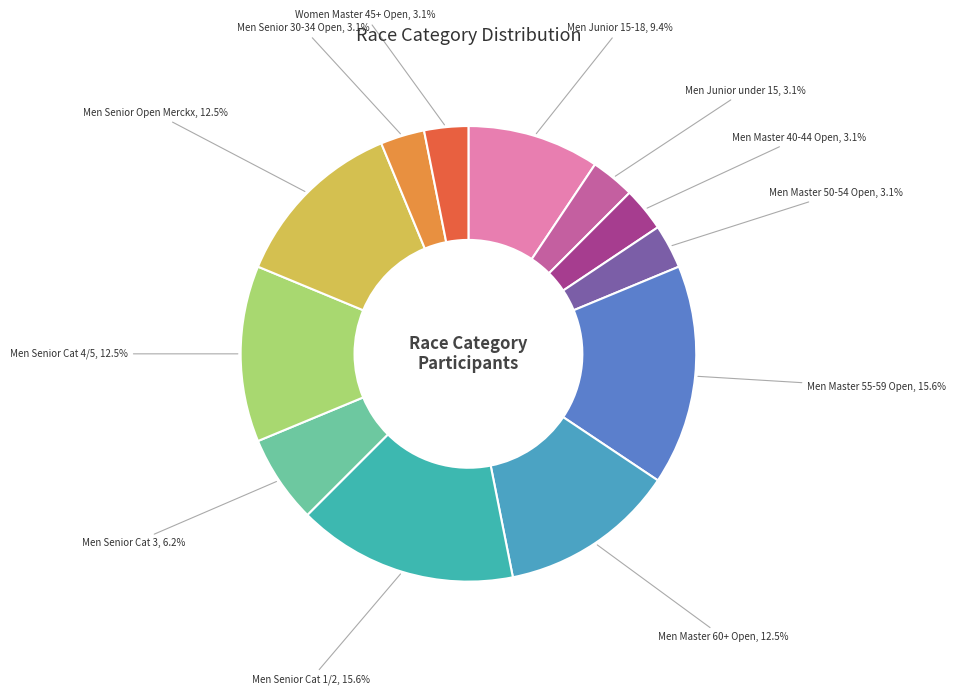

How many slices are in this pie chart?

12